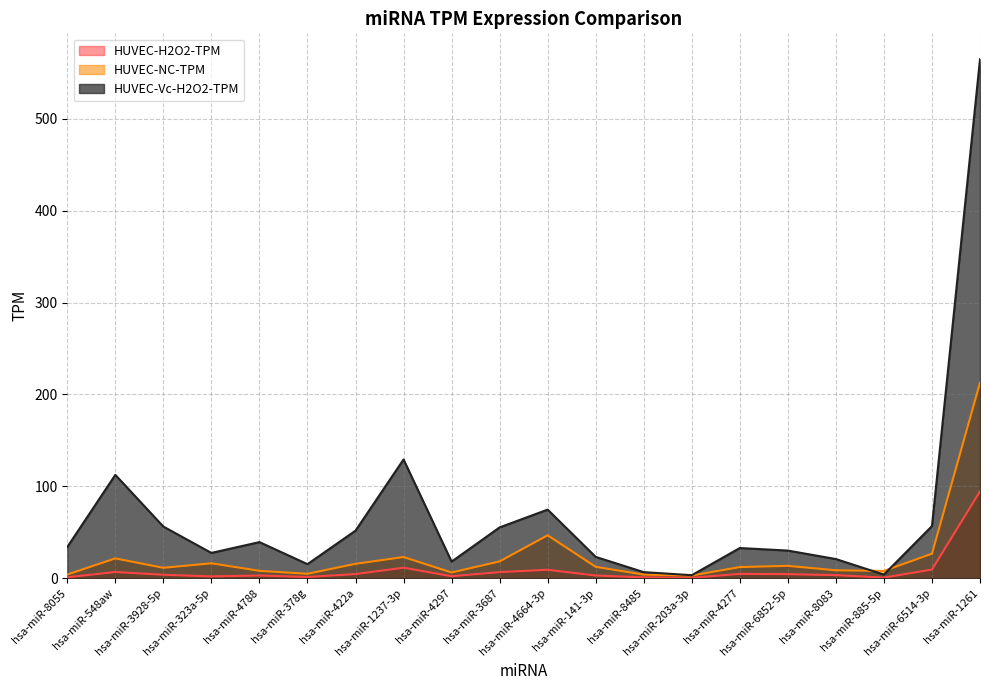

What is the sum of the HUVEC-H2O2-TPM values at hsa-miR-8083 and hsa-miR-1261?

97.8